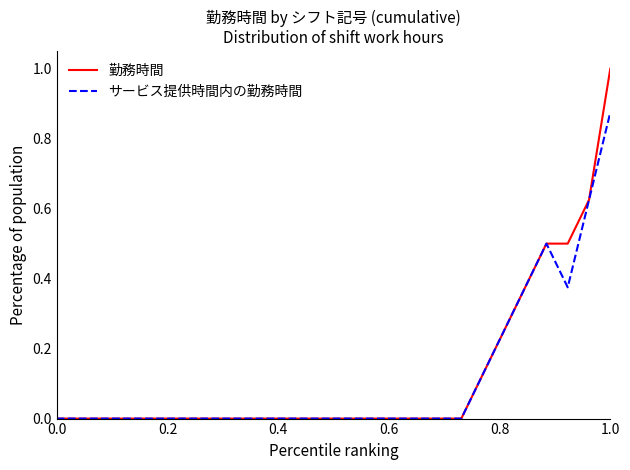

What is the maximum value shown in the chart?

1.0